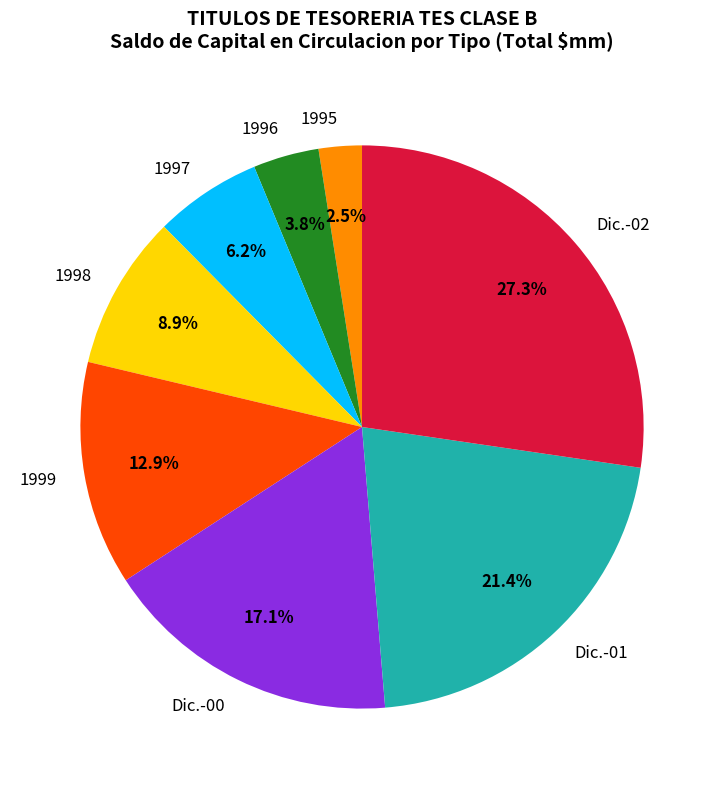

Rank the categories by value from highest to lowest.

Dic.-02, Dic.-01, Dic.-00, 1999, 1998, 1997, 1996, 1995